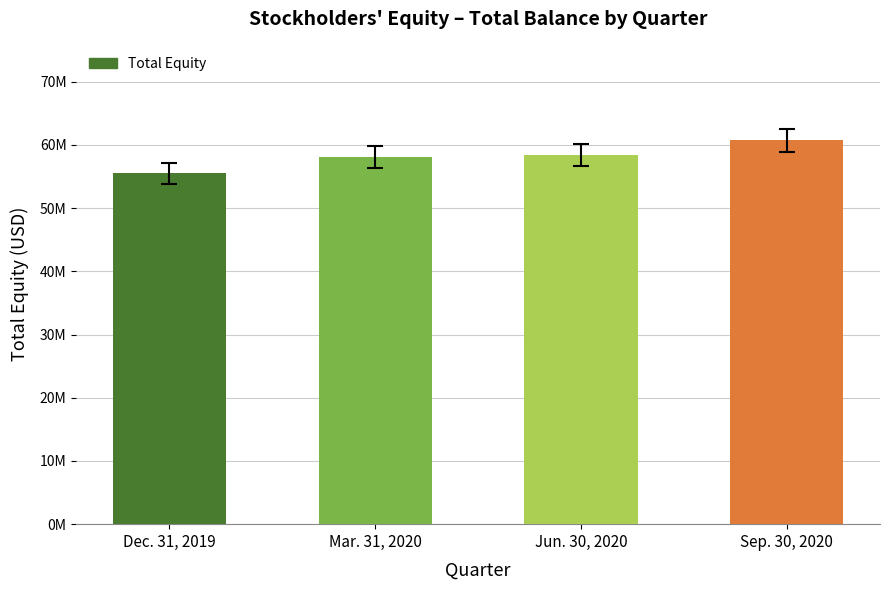

Does the chart contain any negative values?

No